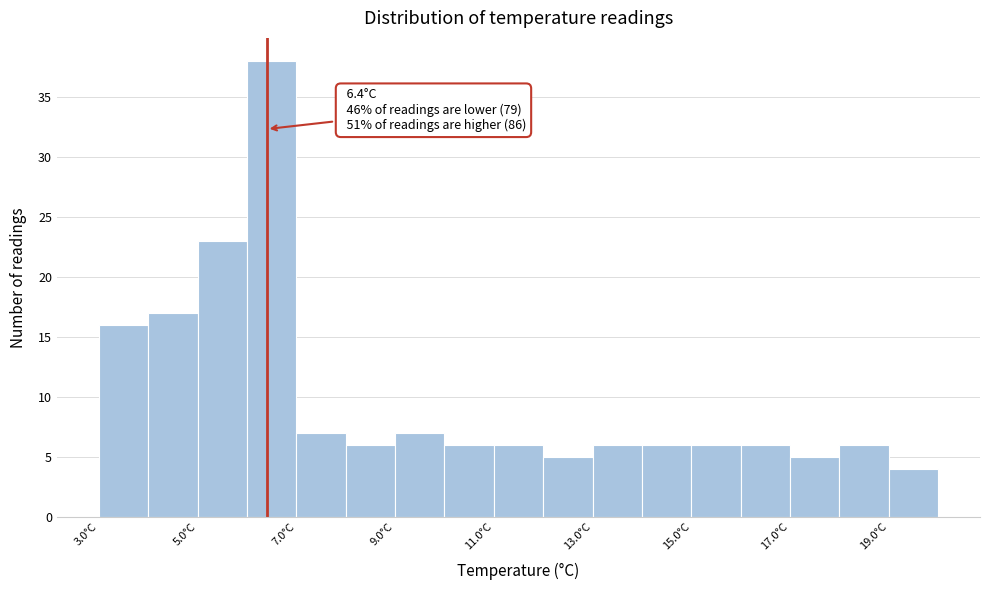

Over which range of the x-axis is the bar tallest?

6 to 7